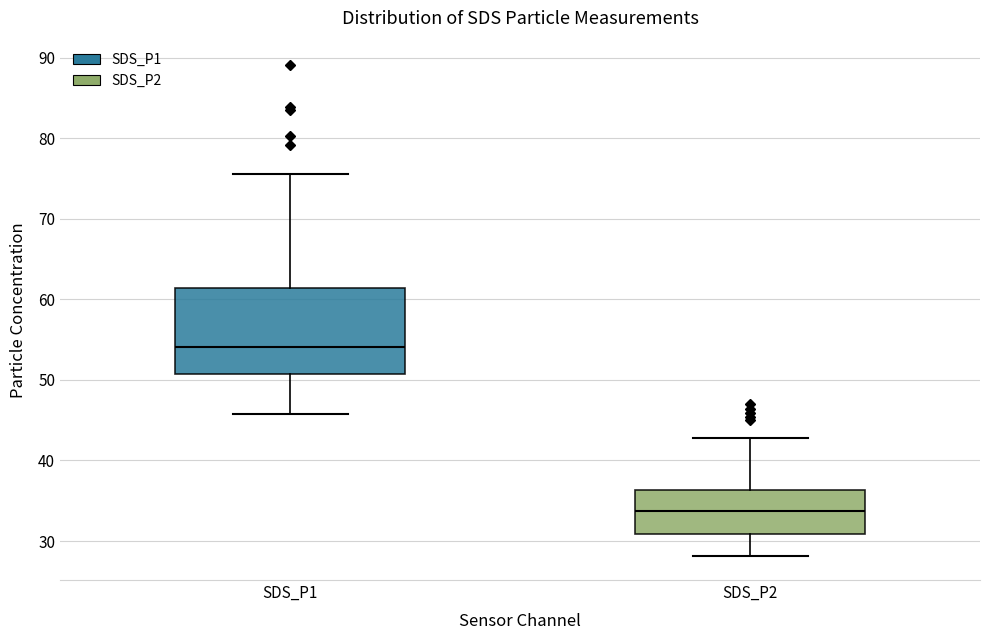

Comparing the boxes themselves (not the whiskers), which one is the tallest?

SDS_P1